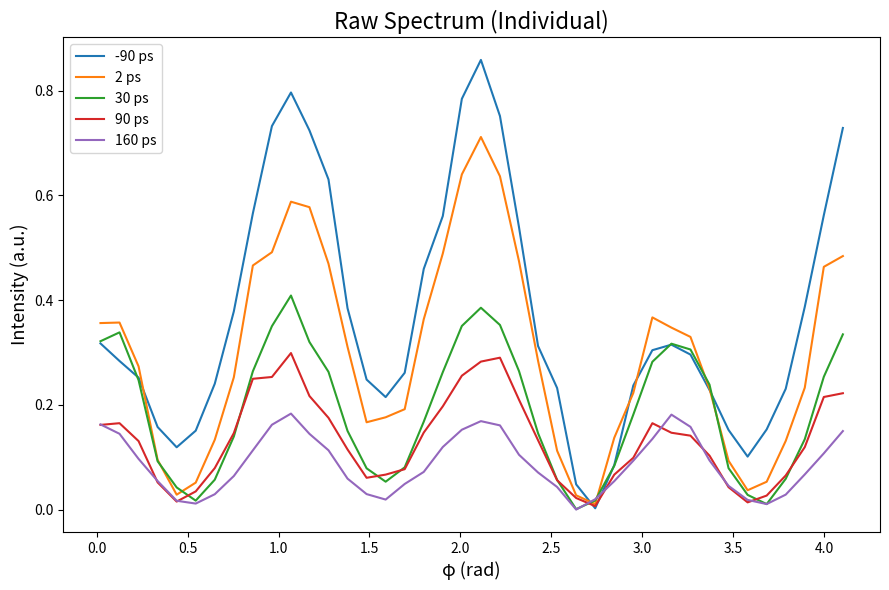

Which series has the largest range (max minus min)?

-90 ps